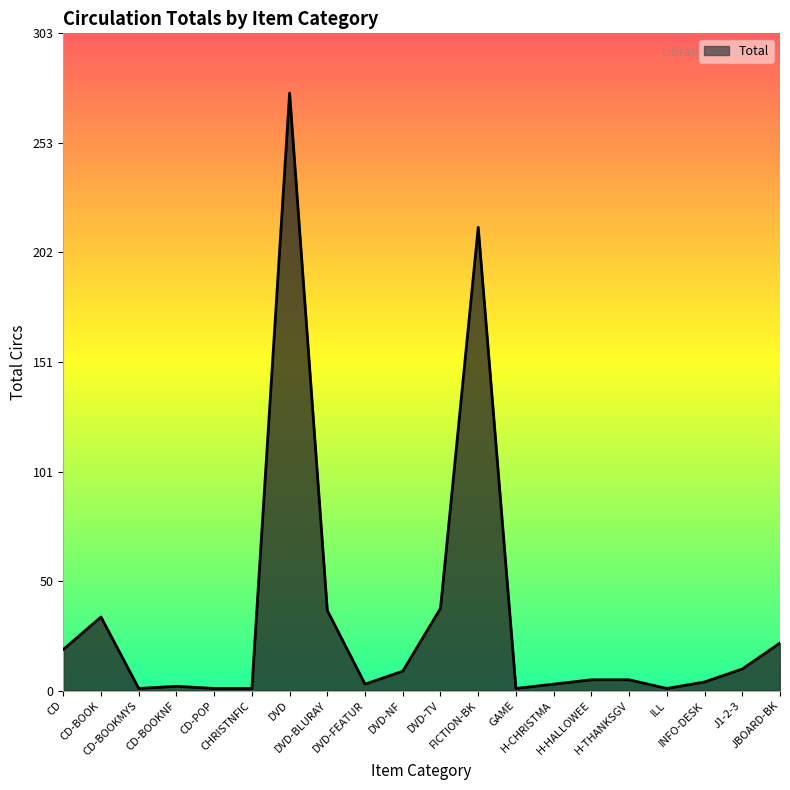

What is the maximum value shown in the chart?

276